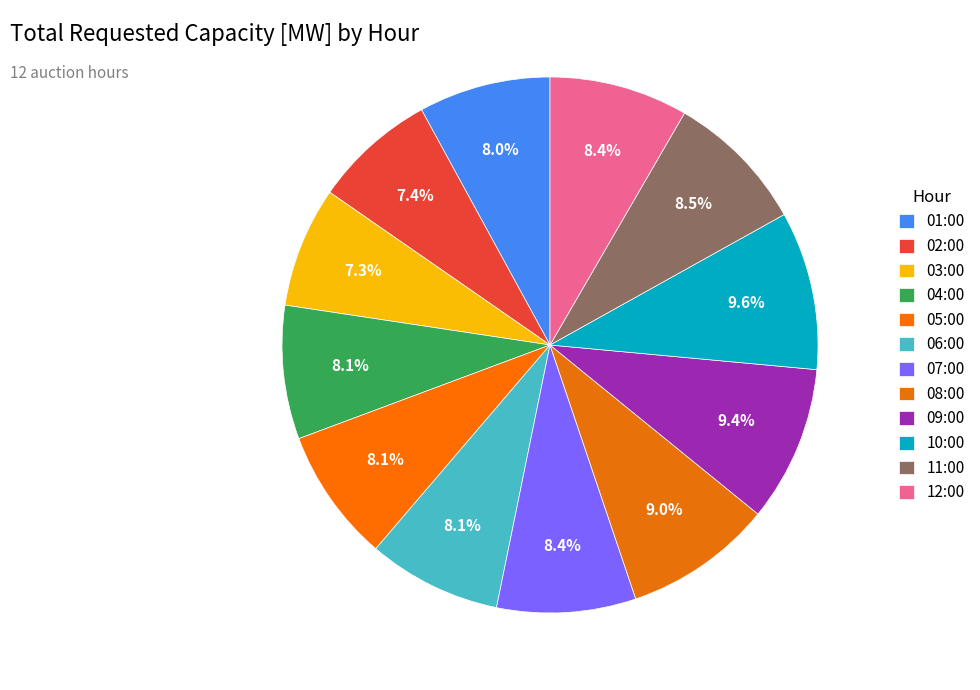

Between 12:00 and 01:00, which is larger?

12:00